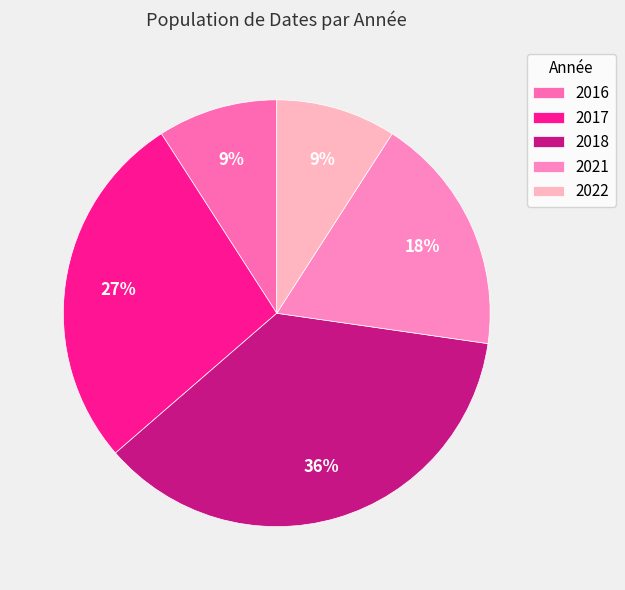

To the nearest percent, what portion does 2022 represent?

9%